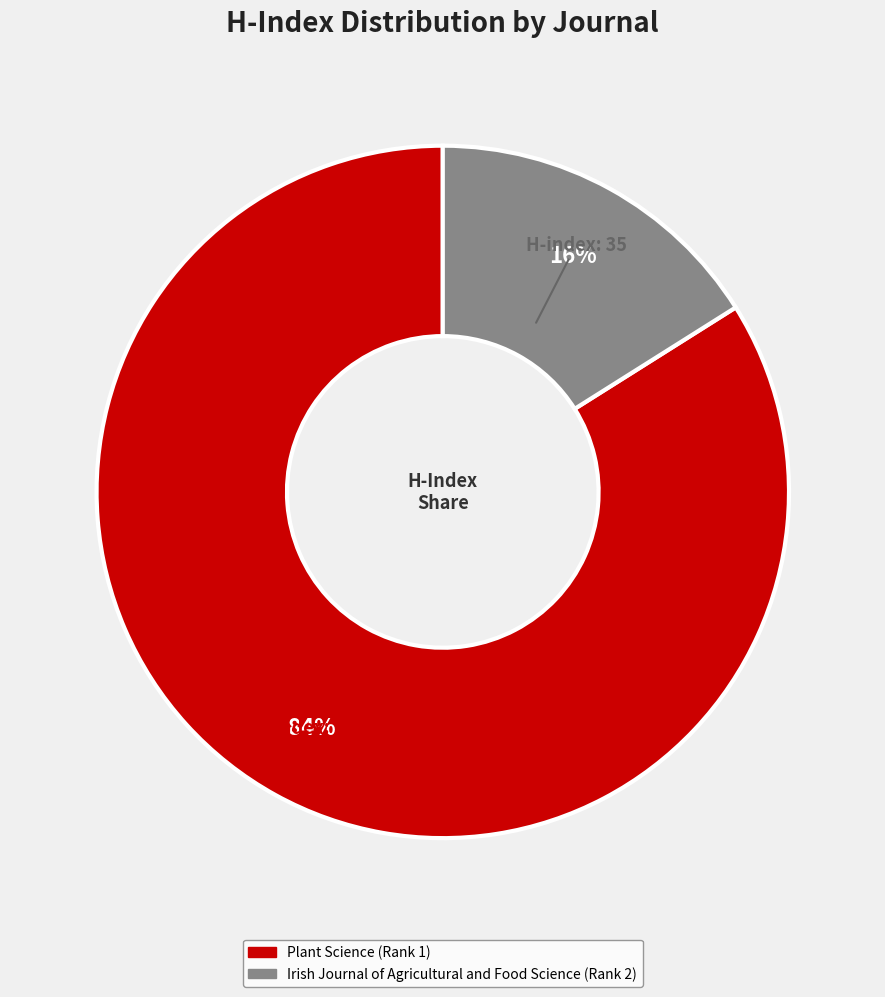

The Irish Journal of Agricultural and Food Science slice represents 16% of the pie. True or false?

True